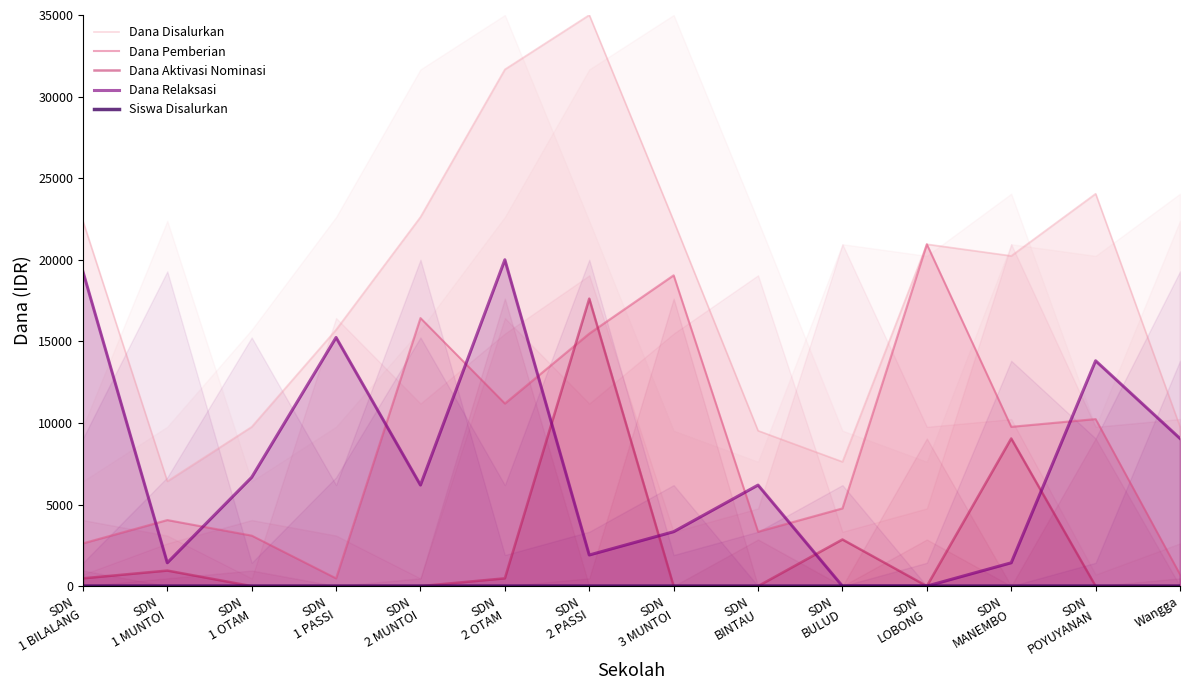

Between which two adjacent categories do Dana Relaksasi and Dana Aktivasi Nominasi first intersect?

SDN
2 OTAM and SDN
2 PASSI